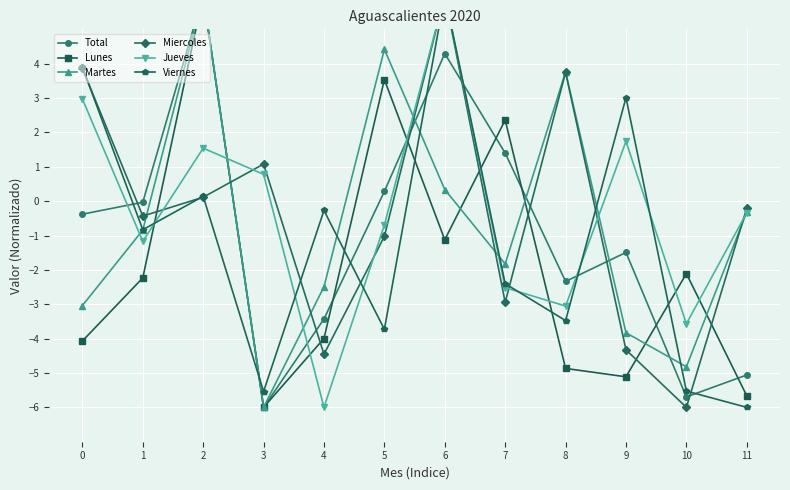

What are all the series names shown in the legend?

Total, Lunes, Martes, Miercoles, Jueves, Viernes